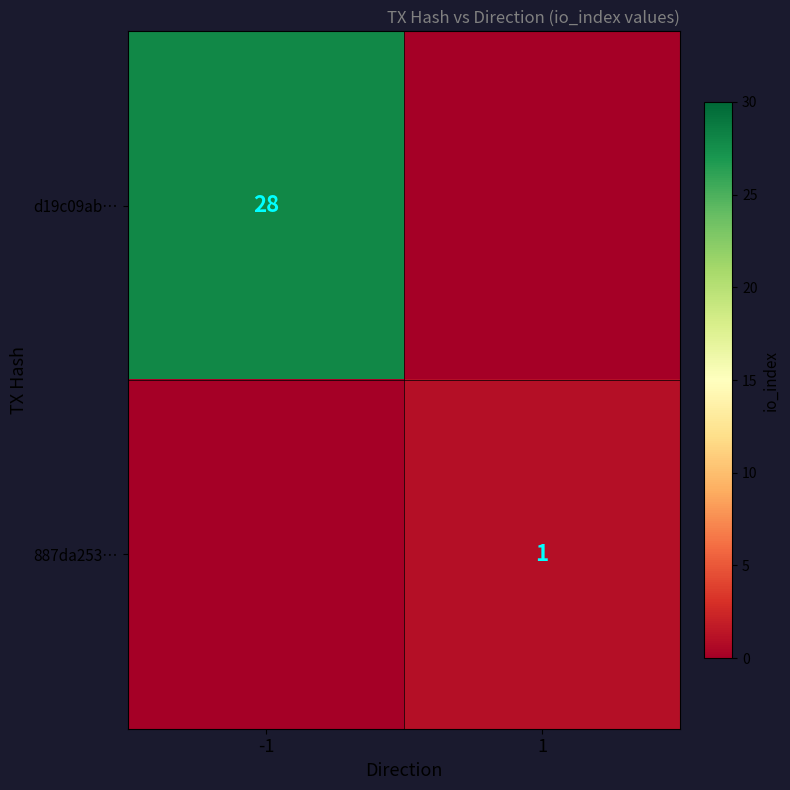

Count the number of data series in this chart.

2